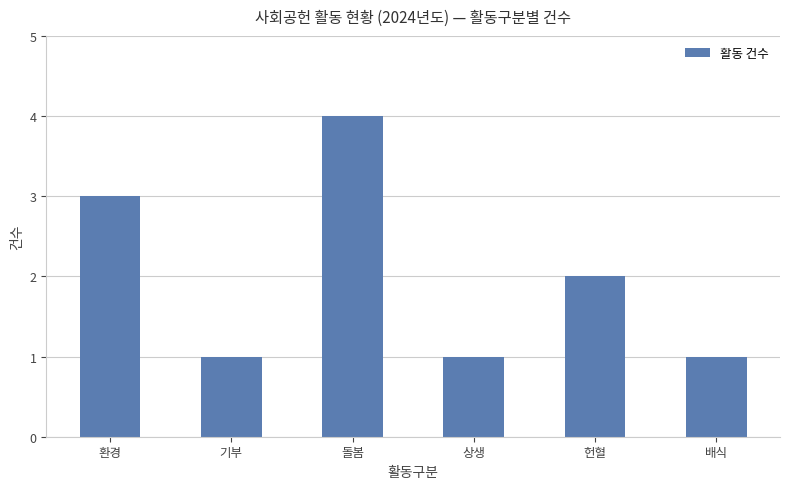

What is the label of the 2nd bar from the left?

기부